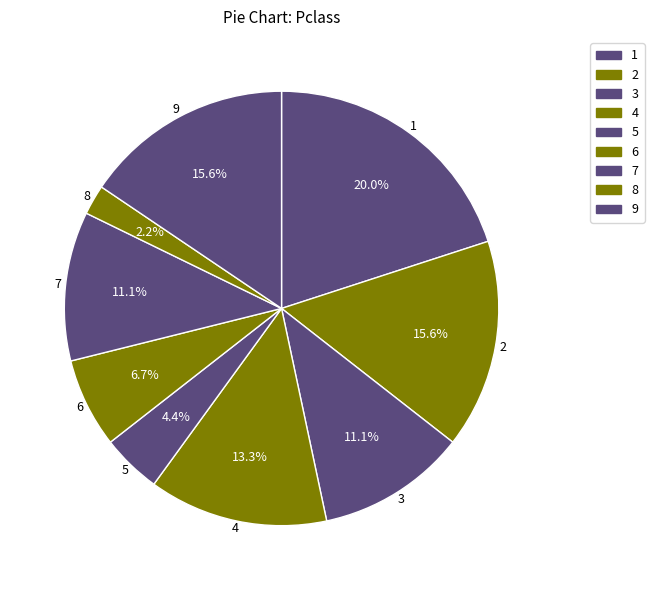

What is the smallest slice in the pie chart?

8